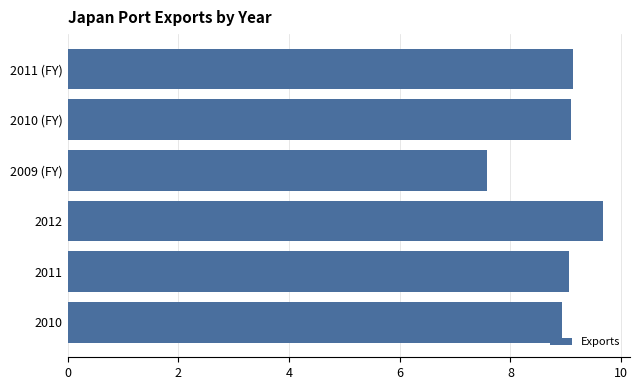

What is the difference between the maximum and second lowest values?

0.7